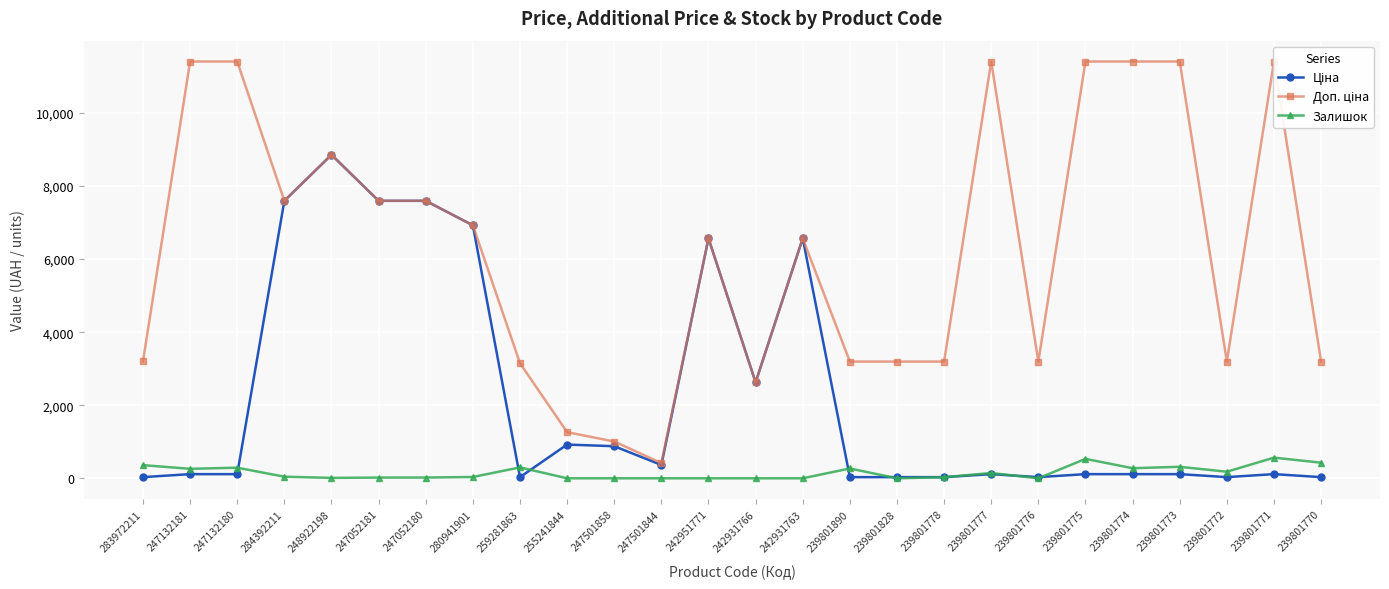

How many data points in Ціна are above 114?

18